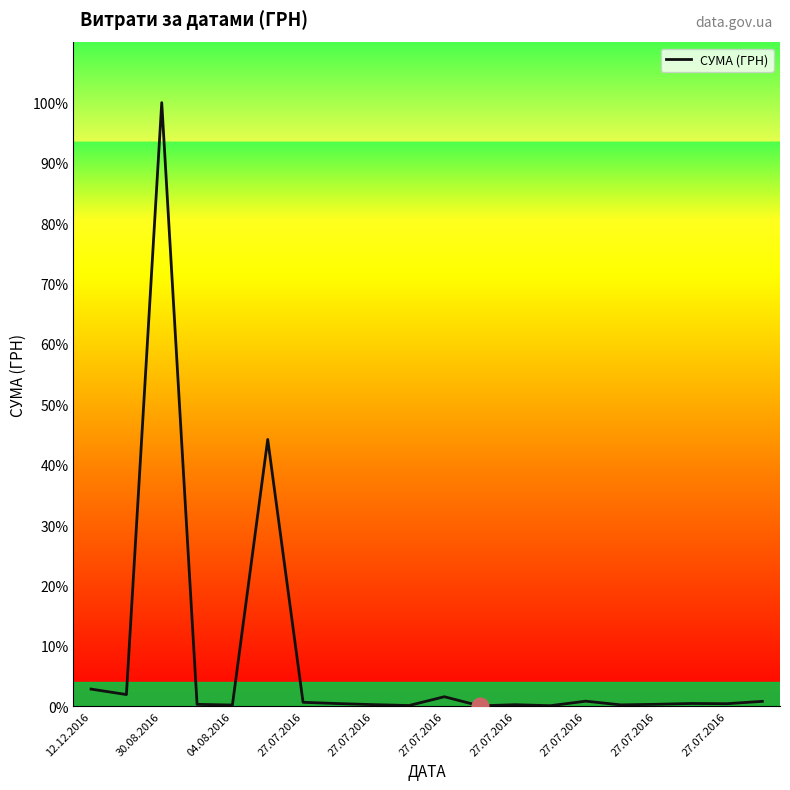

What is the maximum value shown in the chart?

100.0